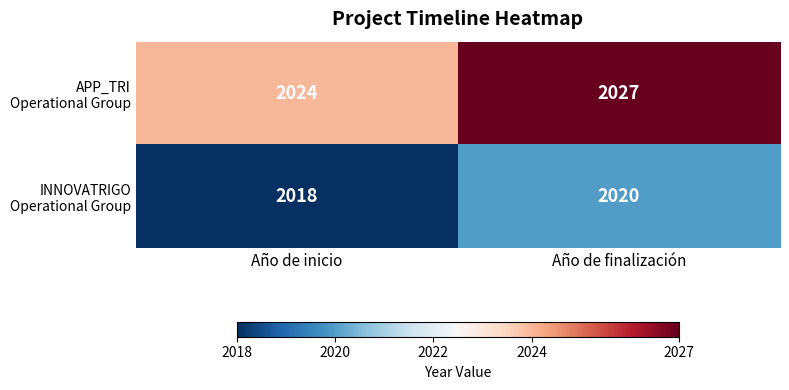

Which category has the highest value across all series?

Año de finalización